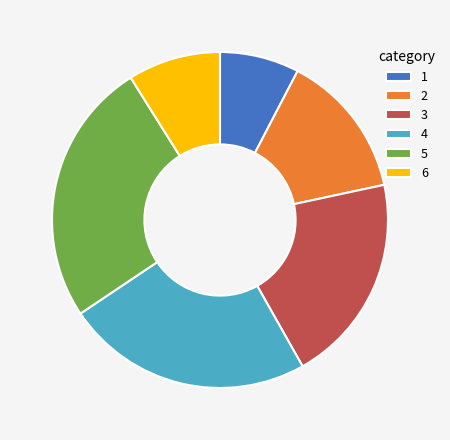

Rank the categories by value from lowest to highest.

1, 6, 2, 3, 4, 5